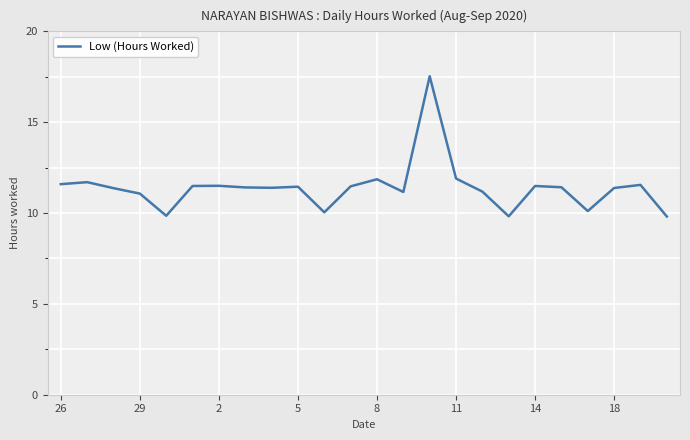

What is the difference between the maximum and minimum values?

7.7